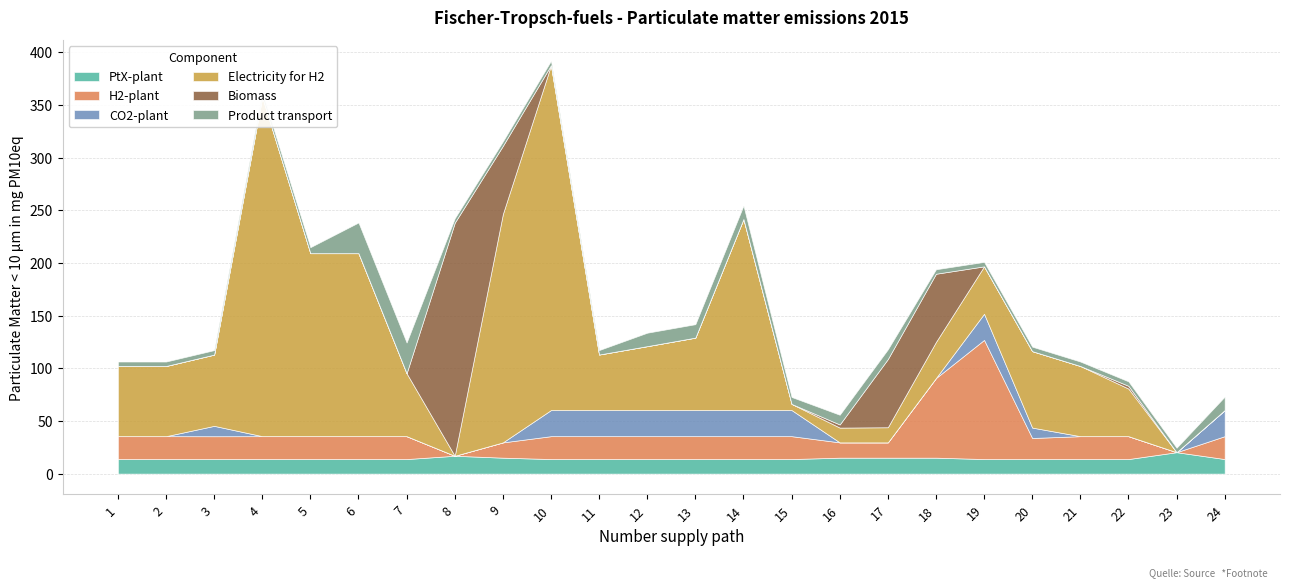

What is the difference between the Biomass values at 9 and 6?

64.7